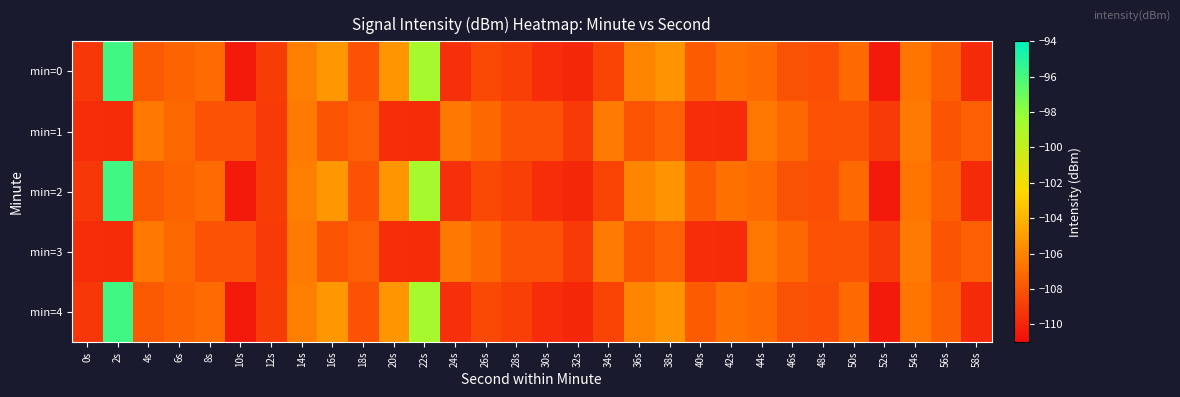

What is the difference between the highest and lowest values at 40s?

1.9